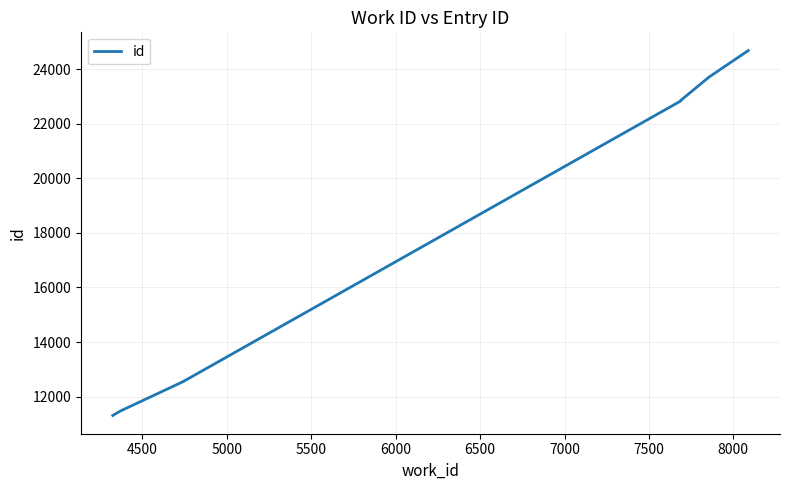

The value at 8000 is 24675. True or false?

True